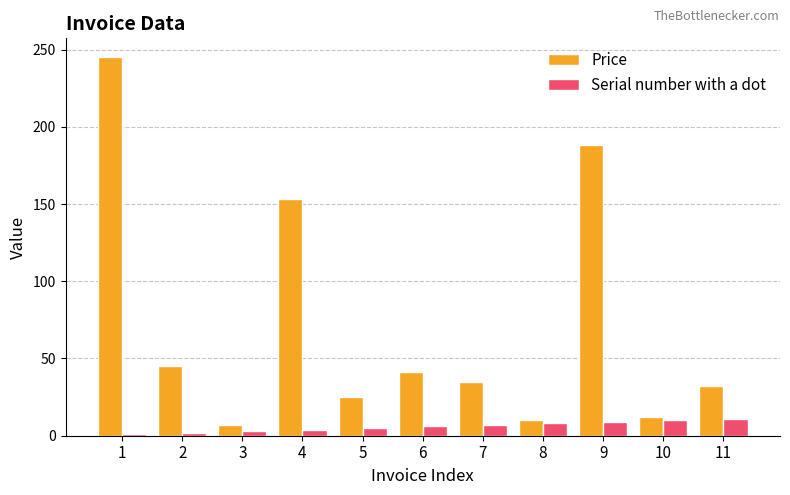

What is the spread (max minus min) of values at 4?

149